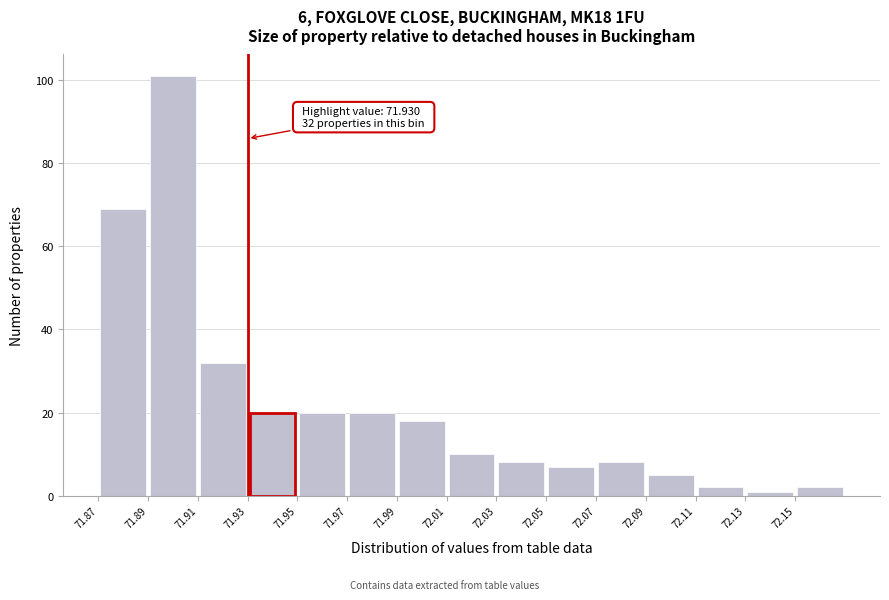

Over which range of the x-axis is the bar tallest?

71.89 to 71.91